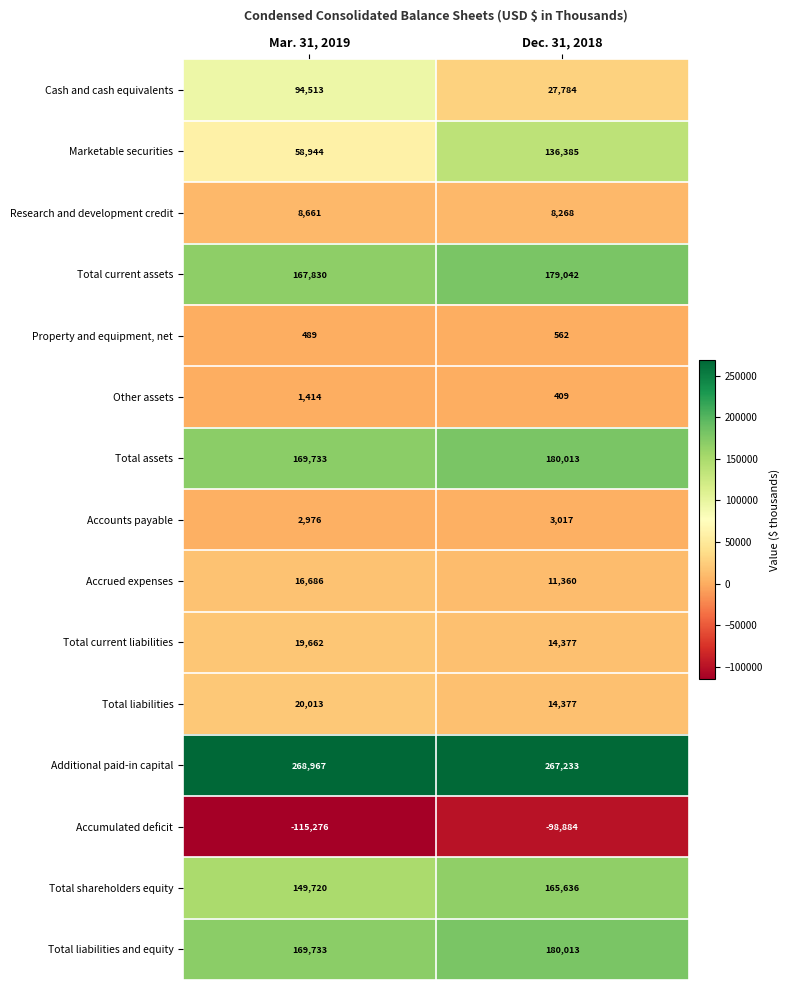

What is the greatest value displayed?

268967